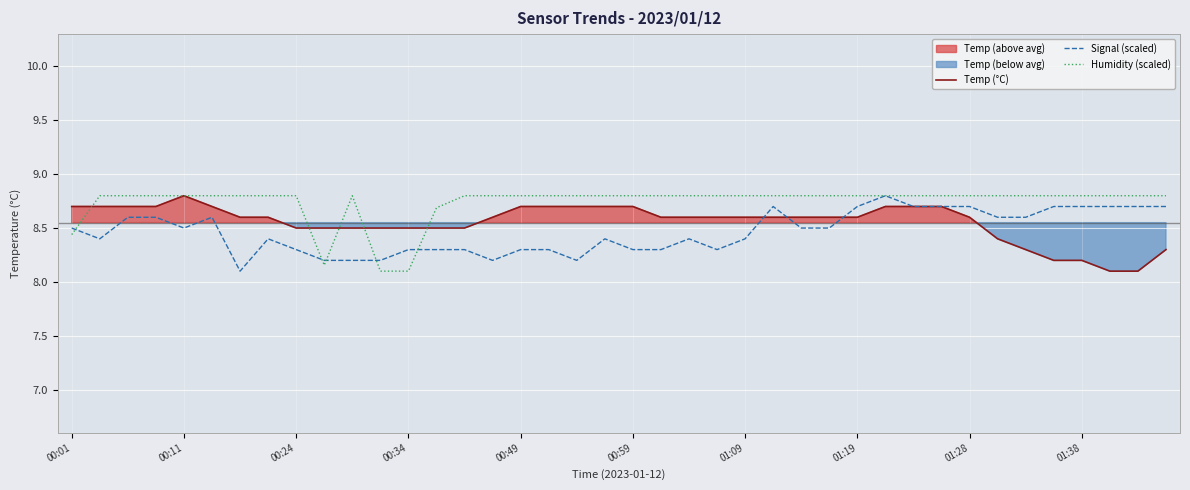

What value does the Humidity (scaled) series have at 35?

8.8